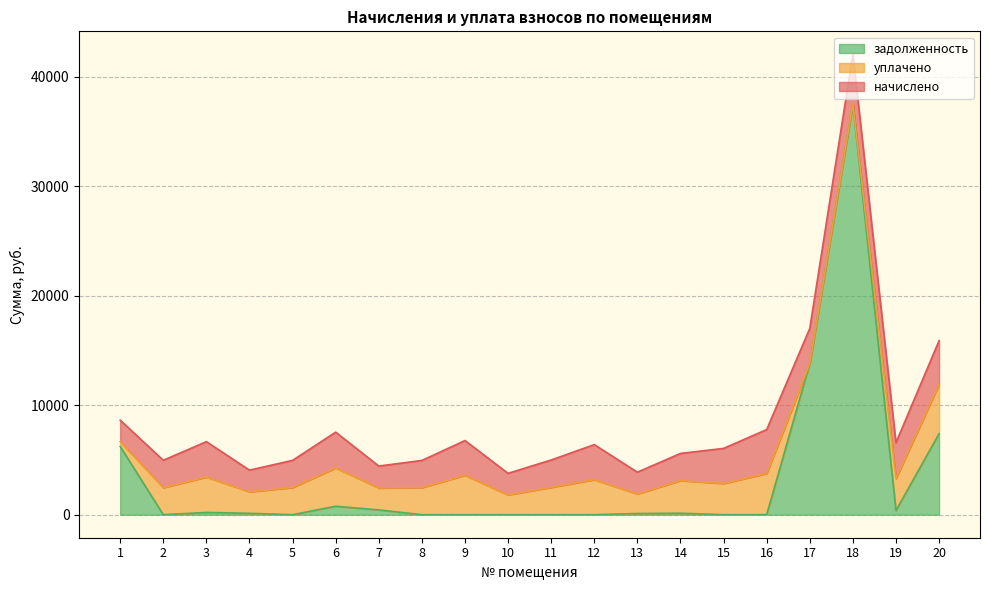

The value of уплачено at 7 is 2004.9. True or false?

True